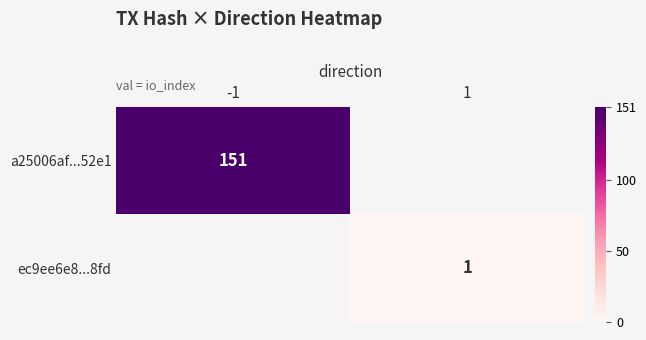

The a25006af...52e1 series shows 151 at -1. True or false?

True